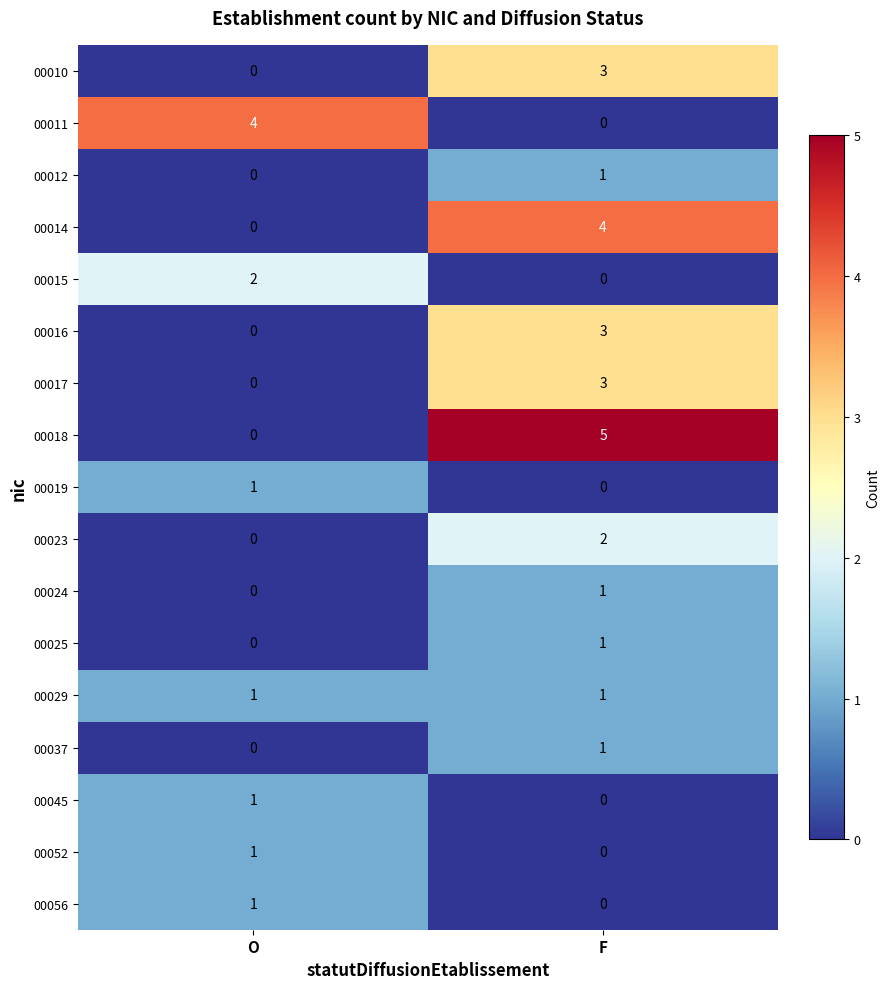

What is the highest value of the 00010 series?

3